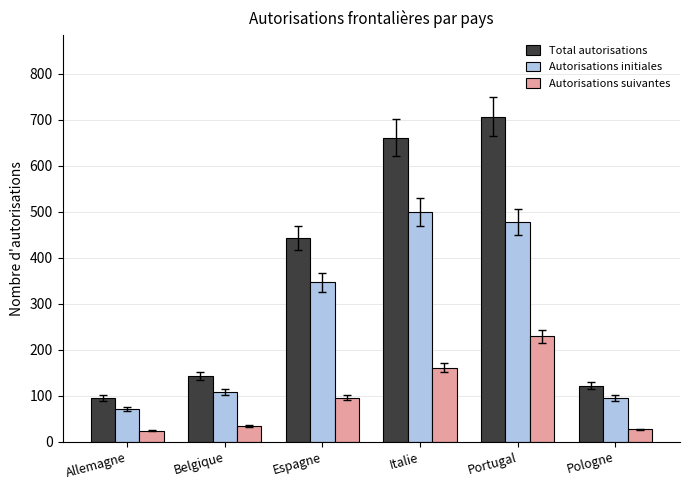

What is the value of the Autorisations suivantes bar at the 3rd from the left?

96